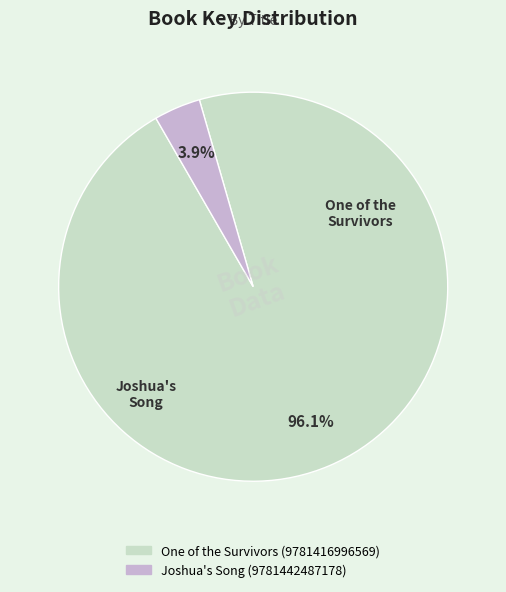

What is the majority slice?

One of the Survivors (9781416996569)